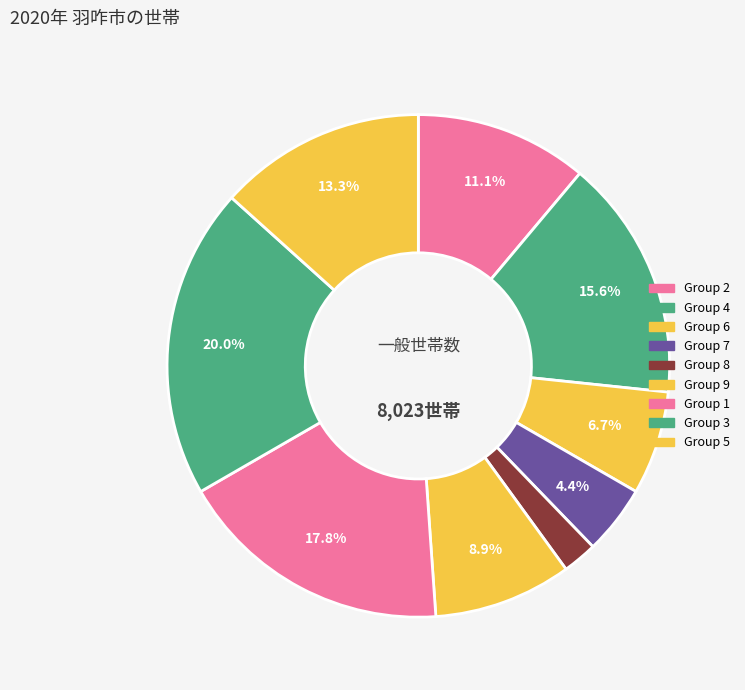

How many segments does this pie chart have?

9